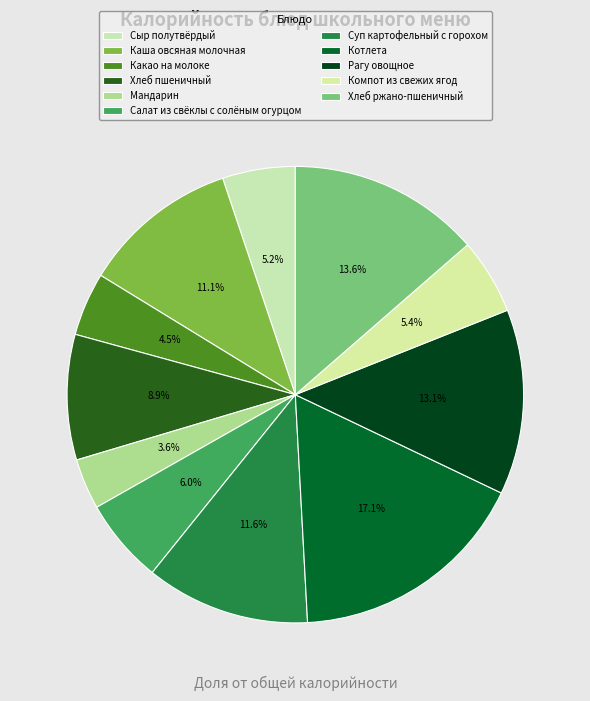

How many segments does this pie chart have?

11